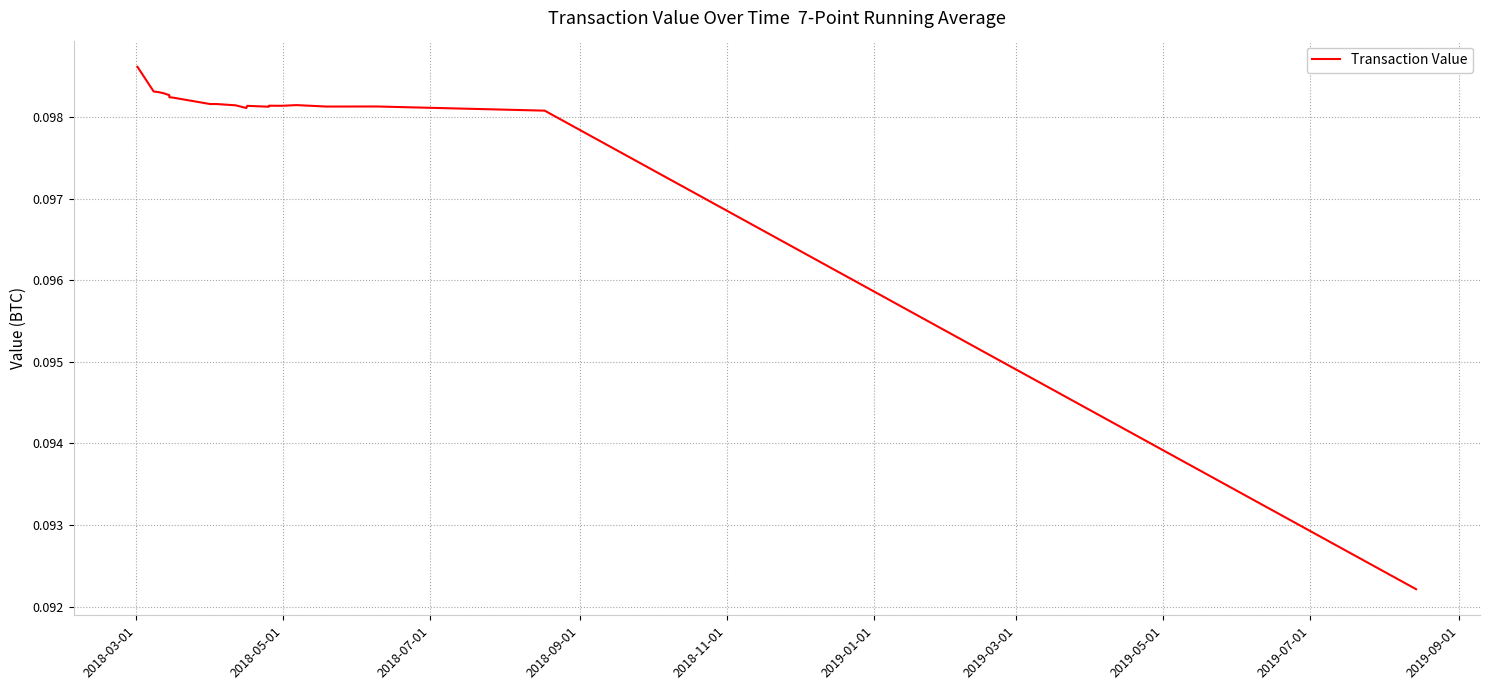

Does the chart display data point markers on the line(s)?

No